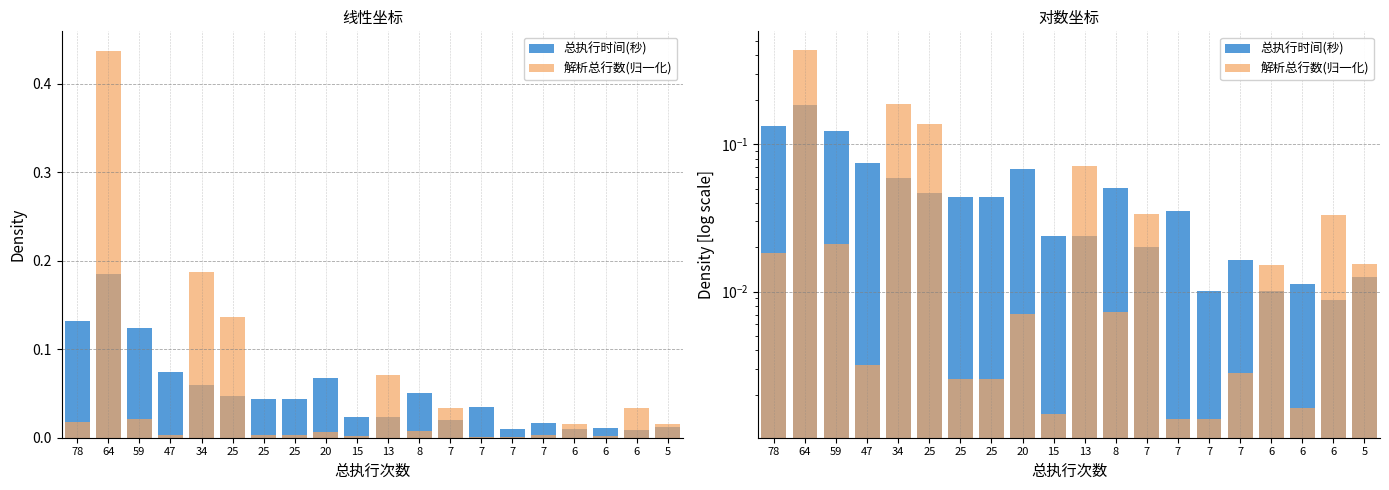

What is the difference between the second highest and second lowest values in the 解析总行数(归一化) series?

0.2